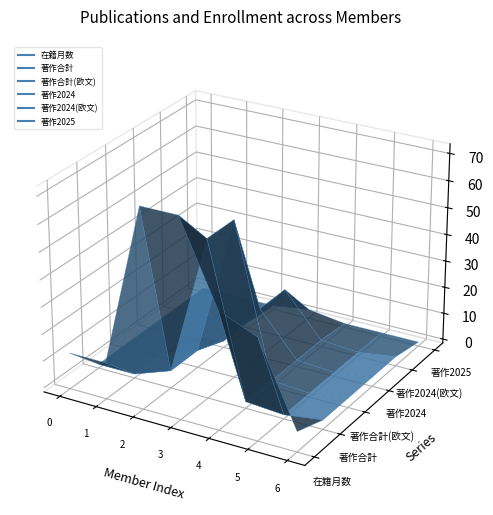

What is the average value of the 著作2024(欧文) series?

3